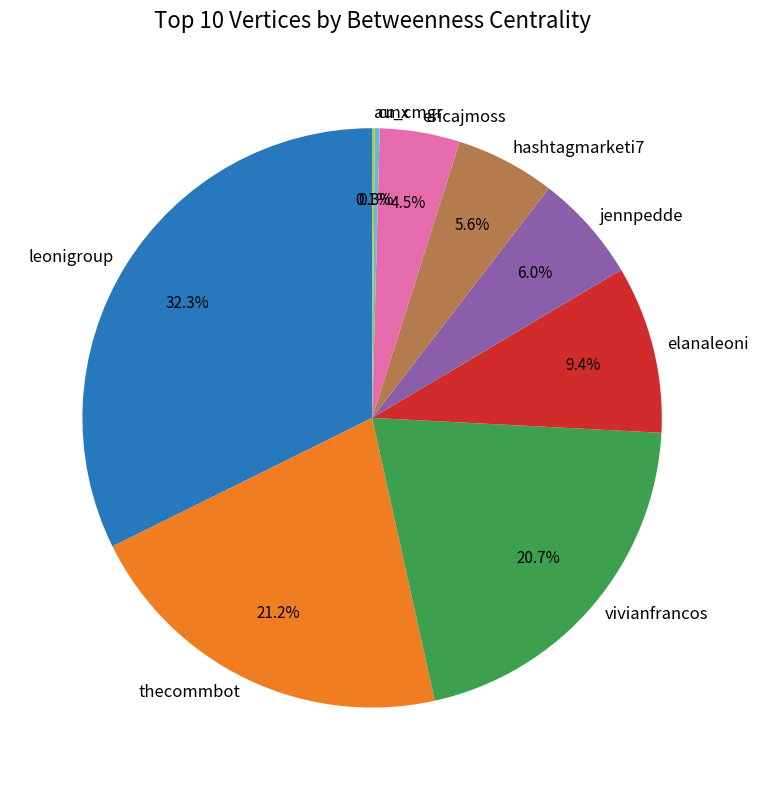

Is there any slice that represents more than half of the pie?

No